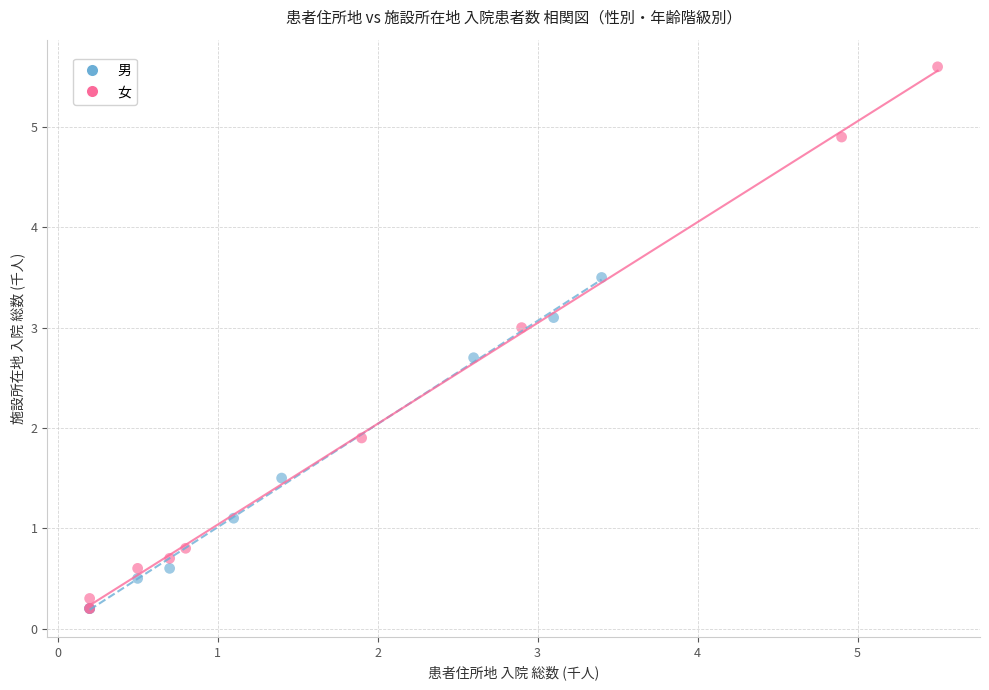

Which series contains the highest Y value?

女